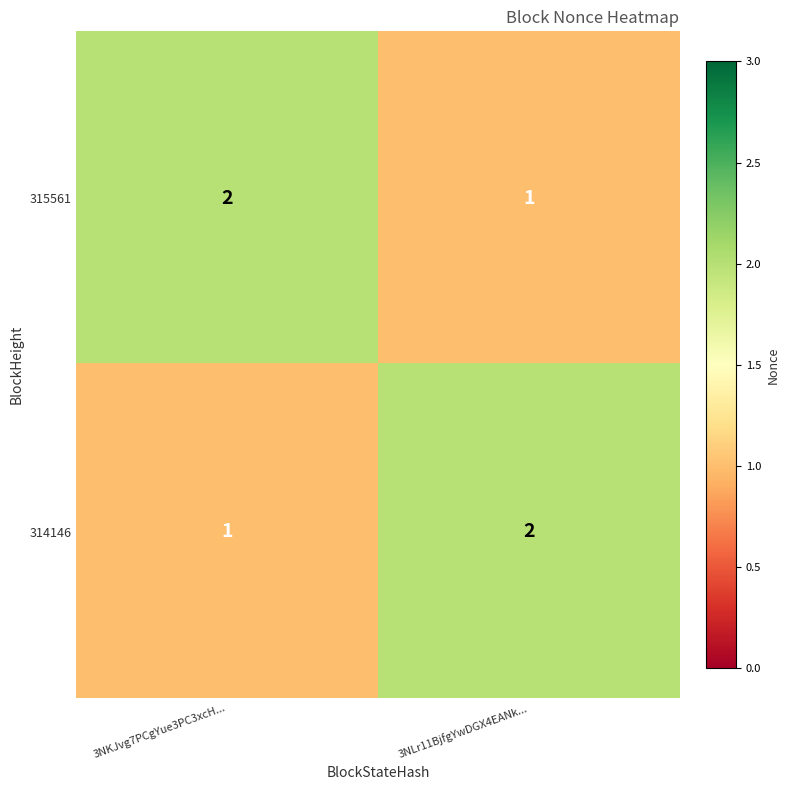

Is the value of 314146 at 3NLr11BjfgYwDGX4EANk... greater than the value of 315561 at 3NLr11BjfgYwDGX4EANk...?

Yes